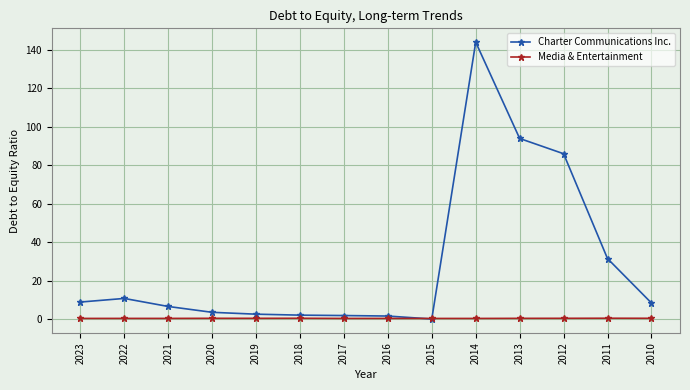

Which series has the largest range (max minus min)?

Charter Communications Inc.